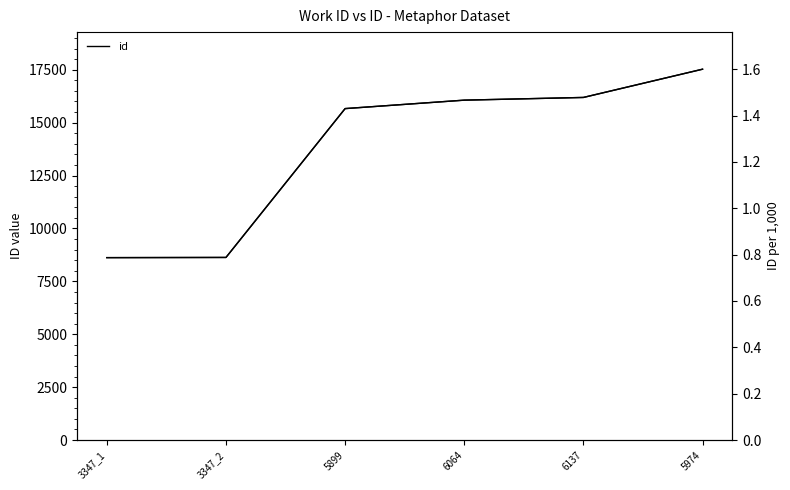

Reading left to right, extract all data points from this chart.

id: 3347_1=8620.0	3347_2=8629.0	5899=15663.0	6064=16062.0	6137=16190.0	5974=17525.0
id (scaled): 3347_1=0.8	3347_2=0.8	5899=1.4	6064=1.5	6137=1.5	5974=1.6